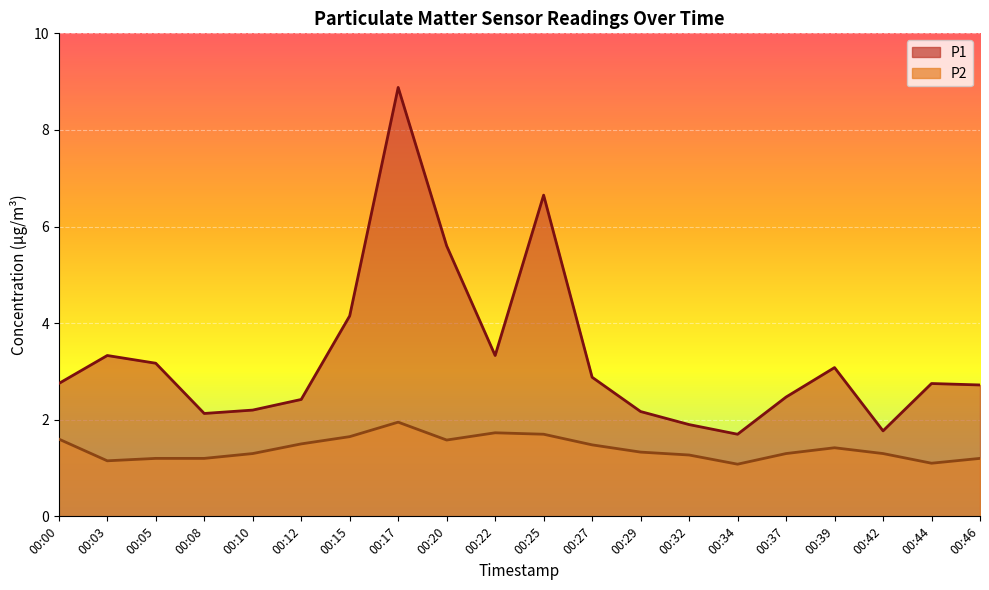

At how many categories does at least one series exceed 8?

1